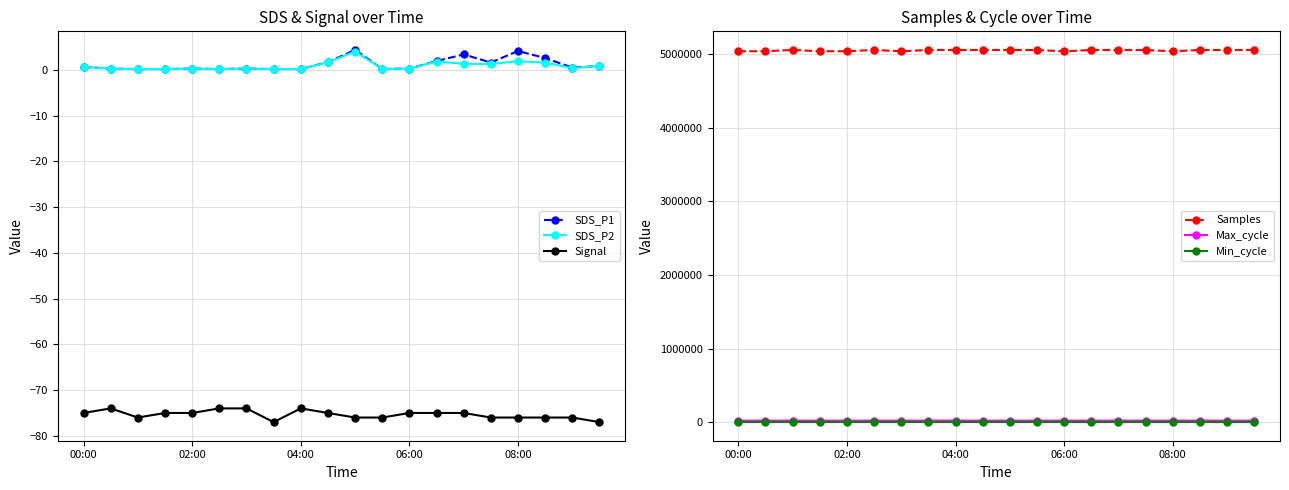

What is the highest value of the SDS_P2 series?

4.0